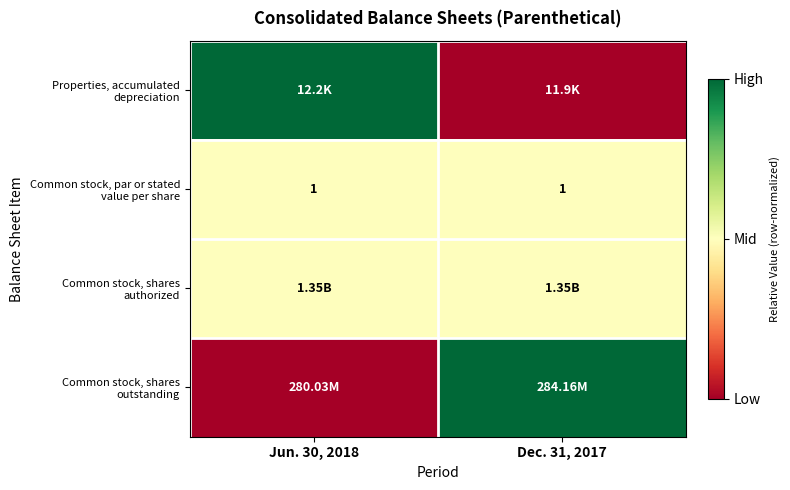

At which label does Common stock, shares outstanding reach its peak?

Dec. 31, 2017